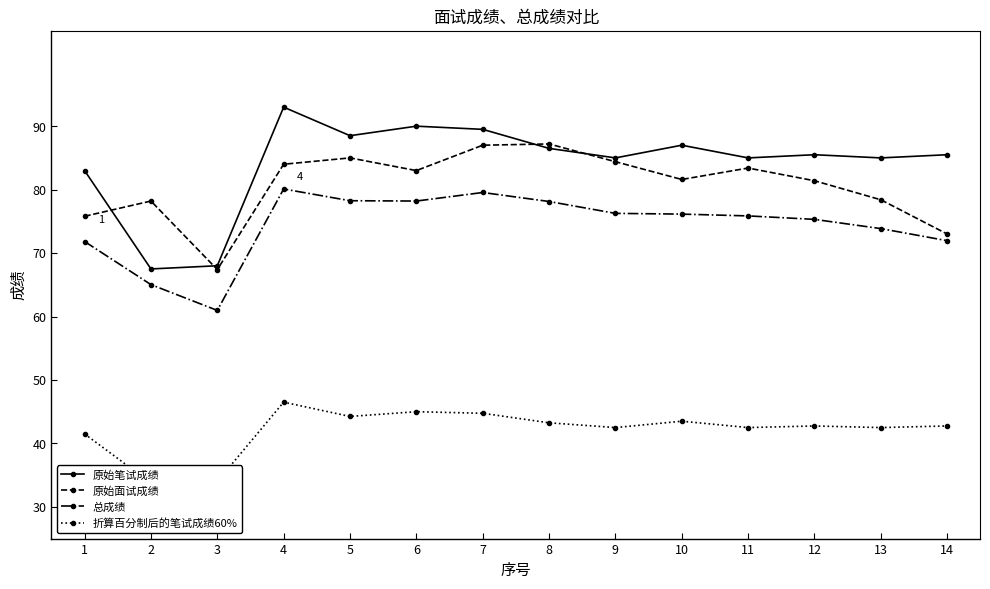

Does the chart display data point markers on the line(s)?

Yes